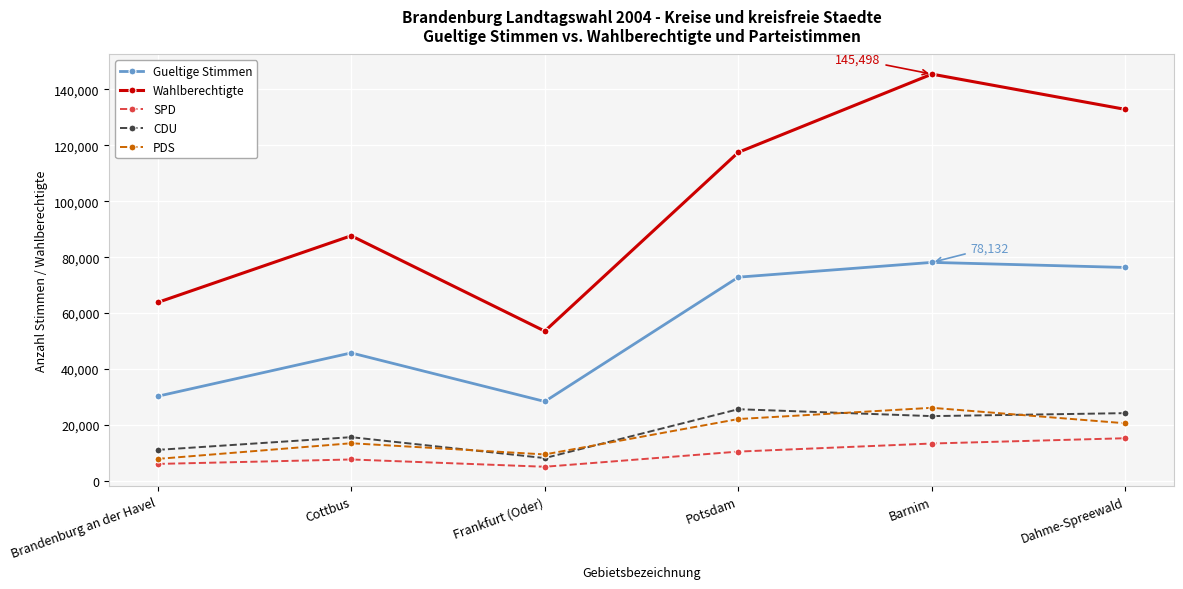

How many interior local valleys does the Gueltige Stimmen series have?

1